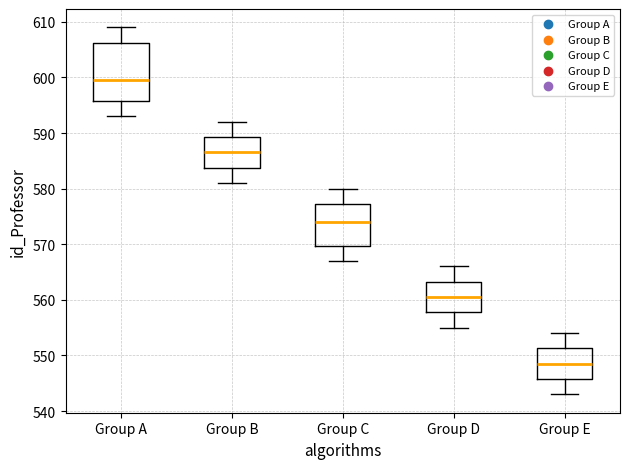

Reading left to right, read every box against the y-axis: the position of its median line, the range the box covers, and the ends of its whiskers. The values are not printed on the chart, so give them approximately, as read against the axis.

Group A: median 600, box 596 to 606, whiskers 593 to 609
Group B: median 587, box 584 to 589, whiskers 581 to 592
Group C: median 574, box 570 to 577, whiskers 567 to 580
Group D: median 561, box 558 to 563, whiskers 555 to 566
Group E: median 549, box 546 to 551, whiskers 543 to 554